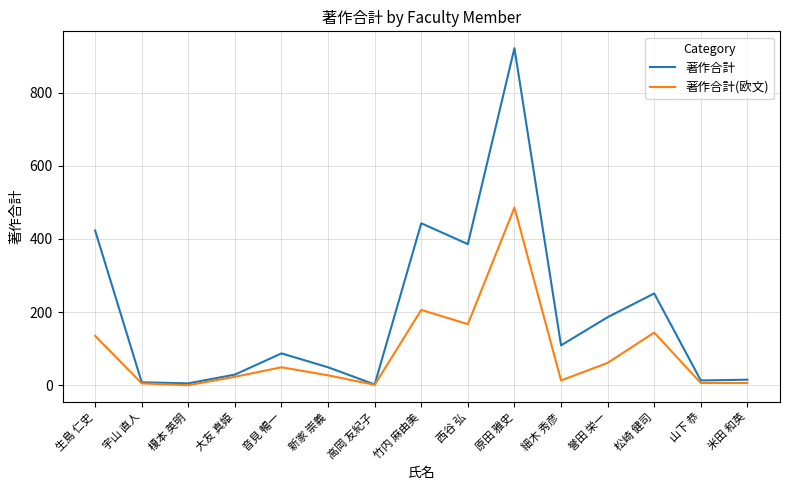

What is the difference between the highest and lowest values at 松崎 健司?

107